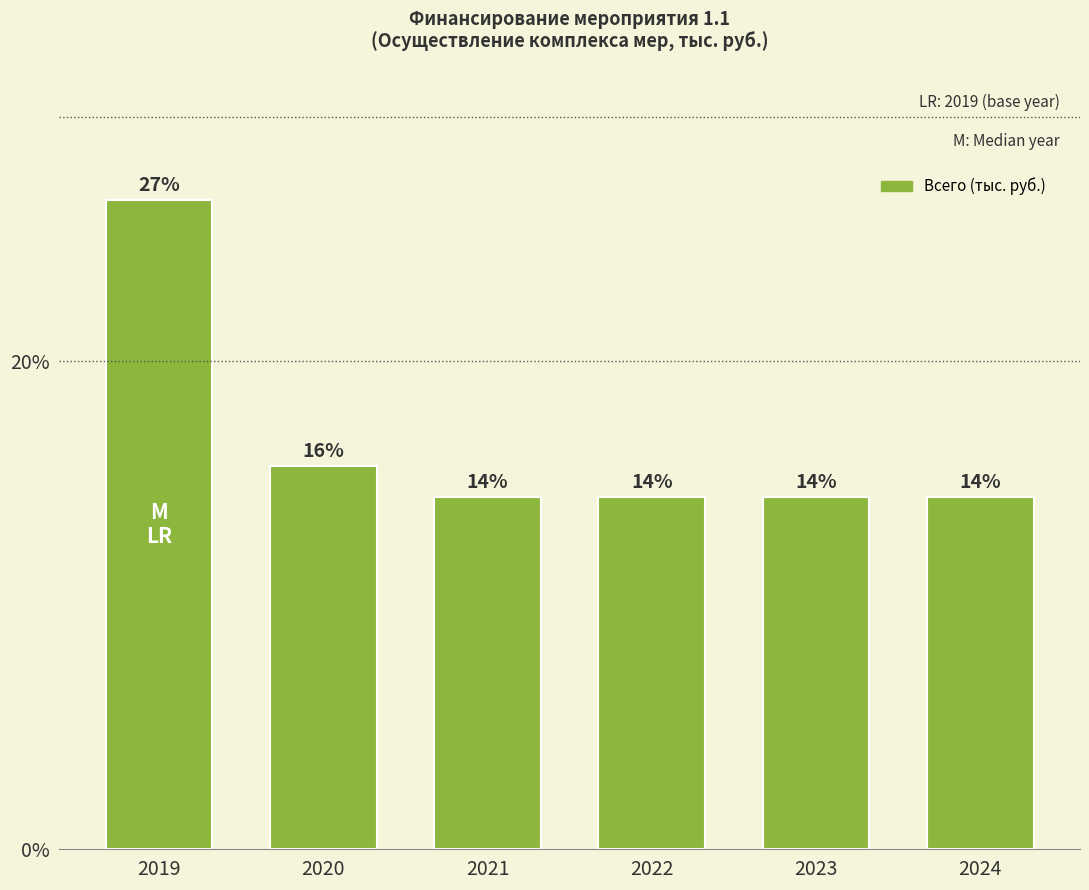

List the labels in order of value, largest first.

2019, 2020, 2021, 2022, 2023, 2024